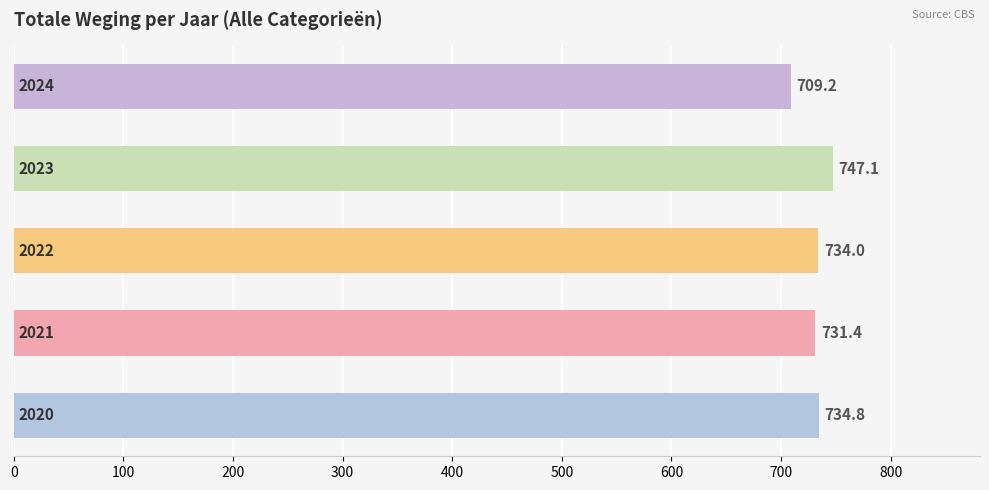

Reading bottom to top, transcribe all the data shown in this chart.

734.8	731.4	734.0	747.1	709.2